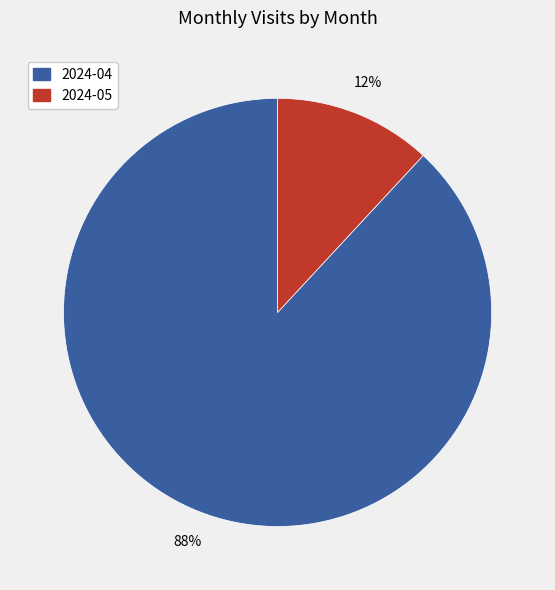

Count the number of slices in the pie.

2